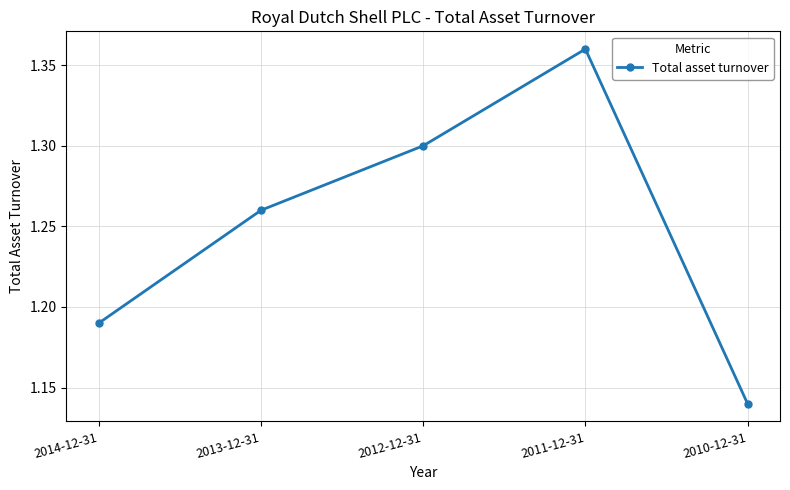

What position from the left is 2011-12-31?

4